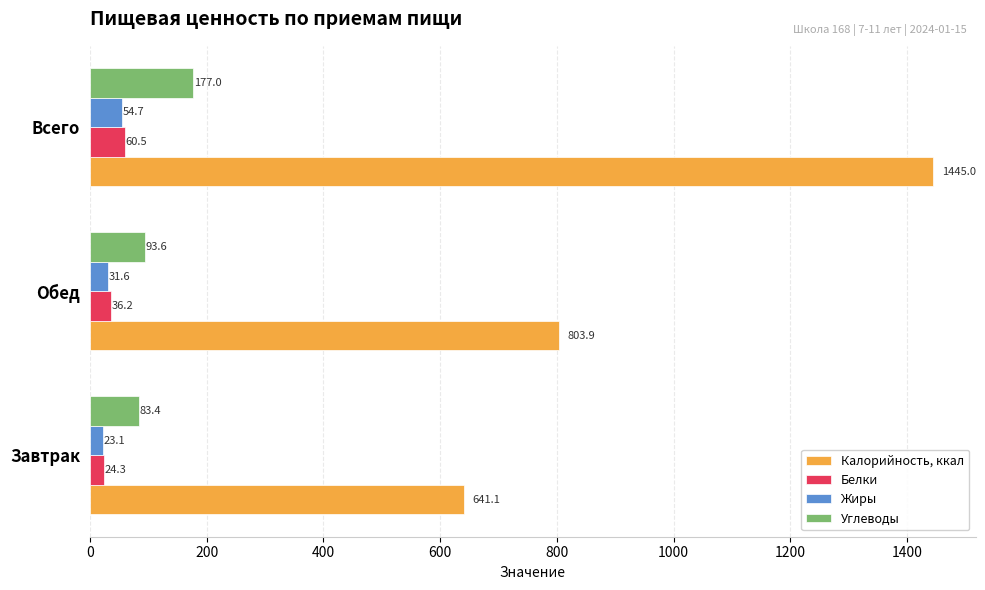

What is the highest value of the Белки series?

60.5